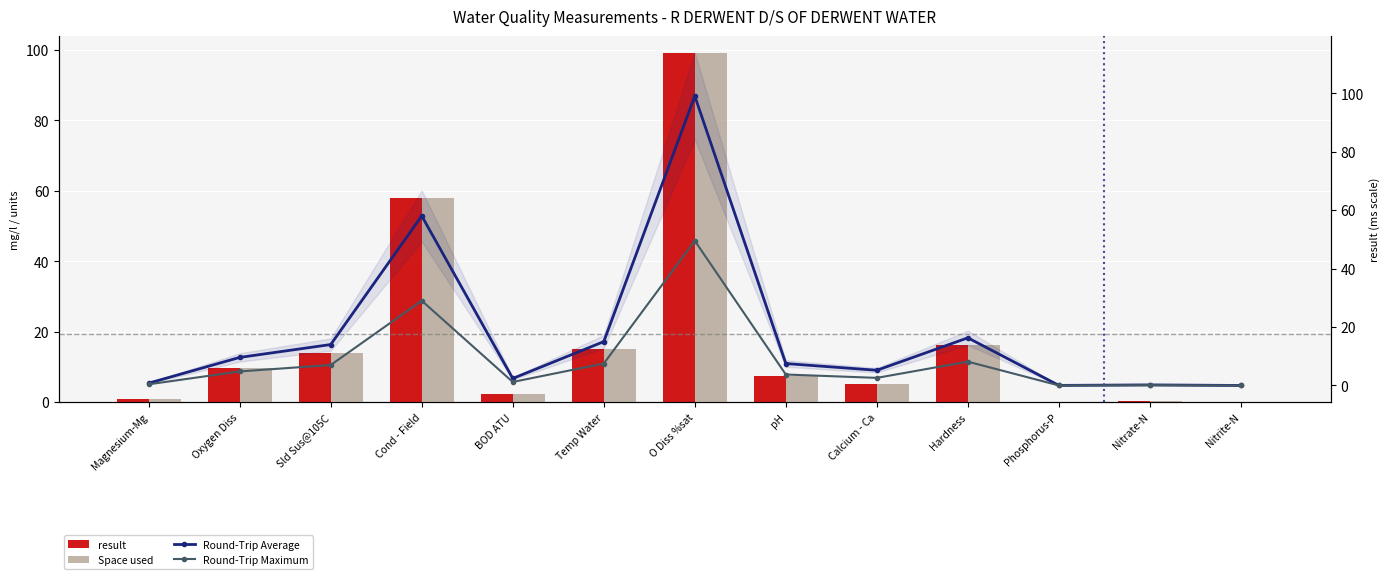

What are all the series names shown in the legend?

result, Space used, Round-Trip Average, Round-Trip Maximum